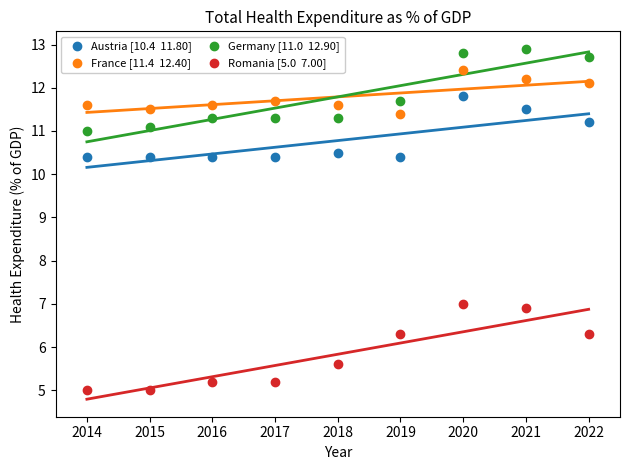

Across all data points, what is the range of Y values (max minus min)?

7.9